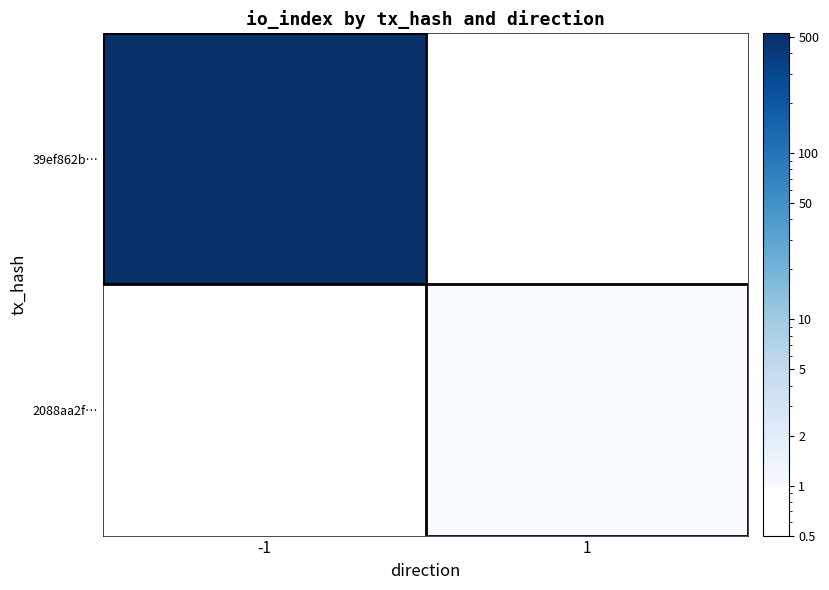

What is the spread (max minus min) of values at -1?

528